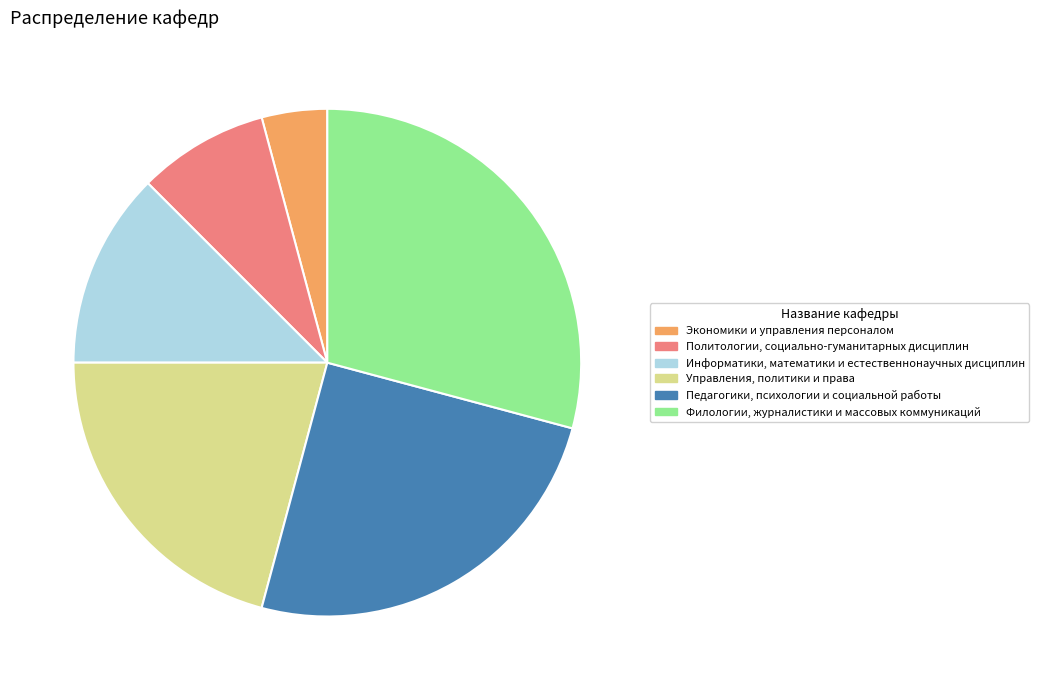

Is it true that Экономики и управления персоналом is 4% of the pie?

True